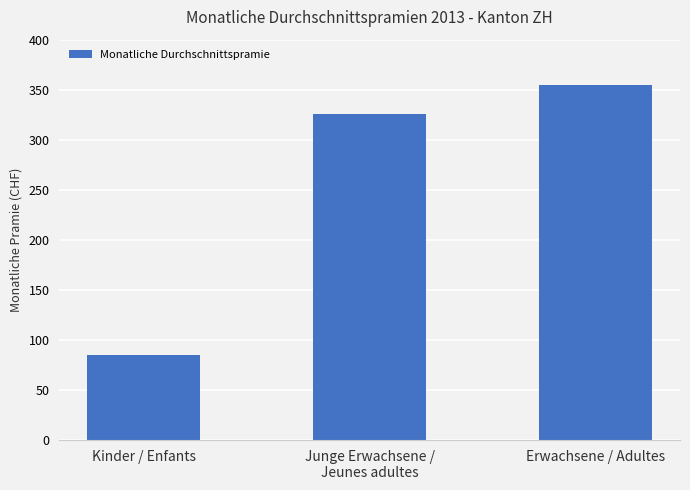

The chart shows a value of 604.7 at Erwachsene / Adultes. True or false?

False